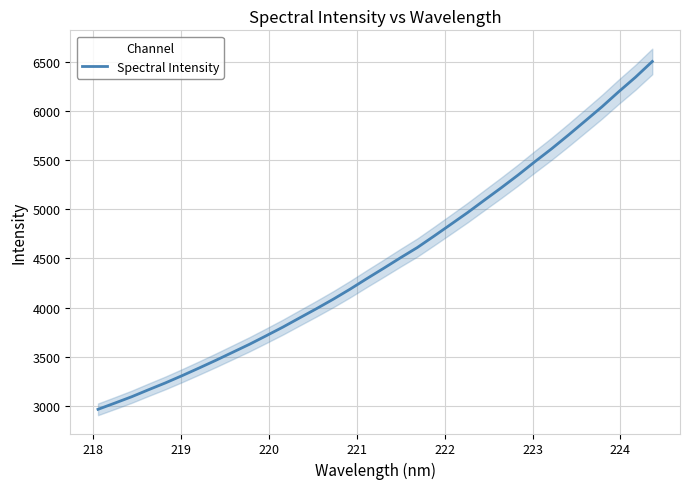

Is it true that the value at 220 is 5072.7?

False